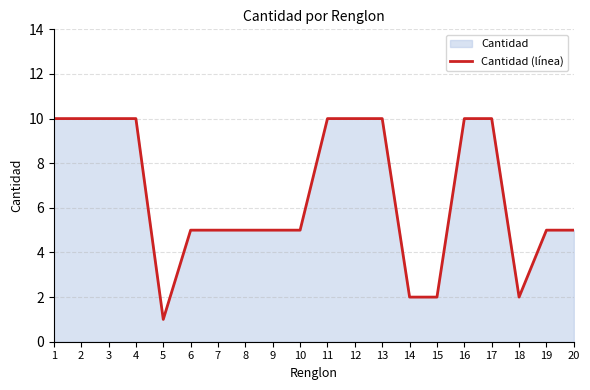

What is the smallest value displayed?

1